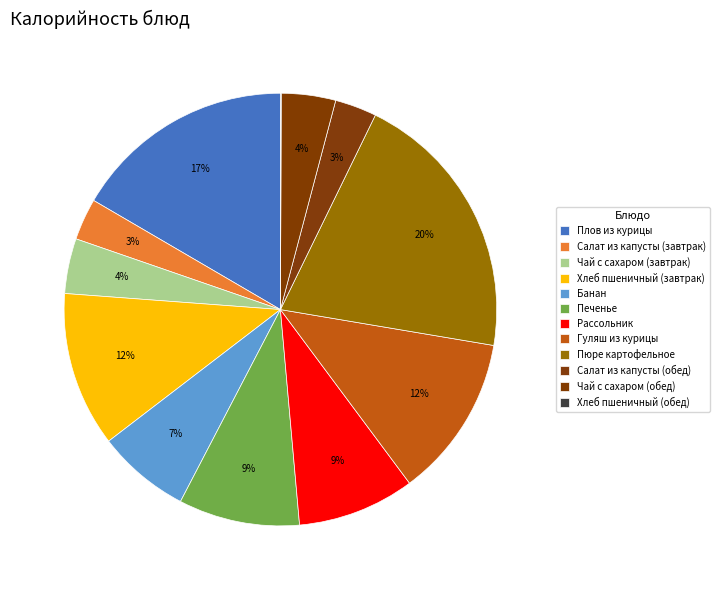

Which slice is the largest?

Пюре картофельное